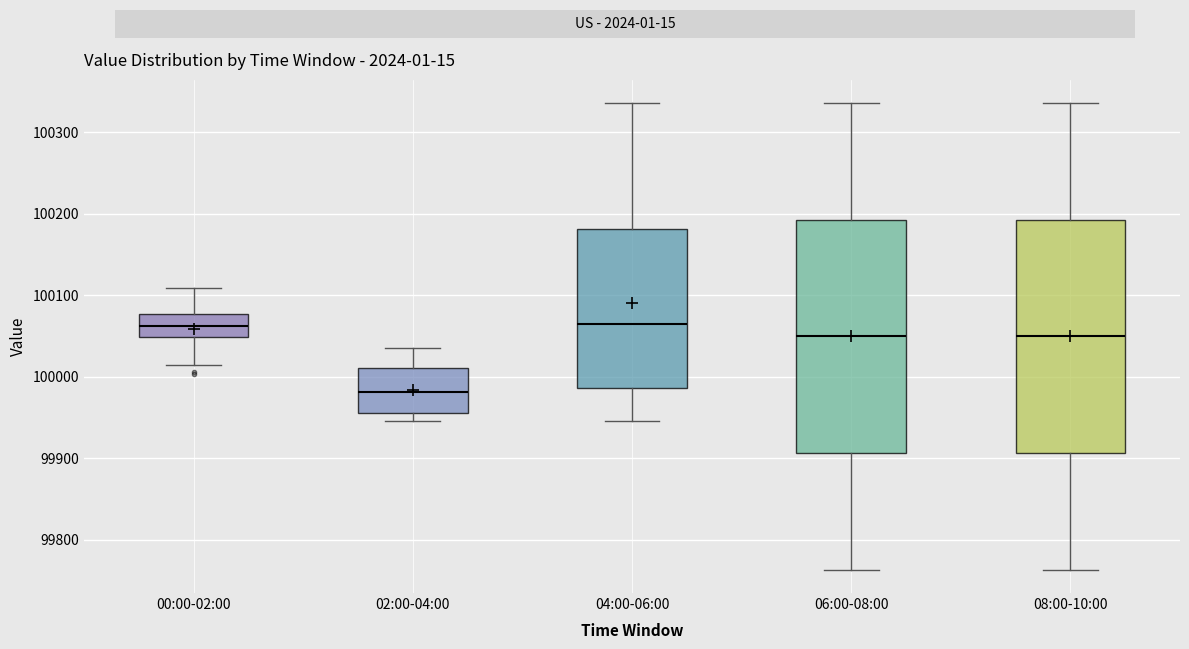

Where does the upper whisker of the box for 08:00-10:00 end on the y-axis? The values are not printed on the chart, so give them approximately, as read against the axis.

100340